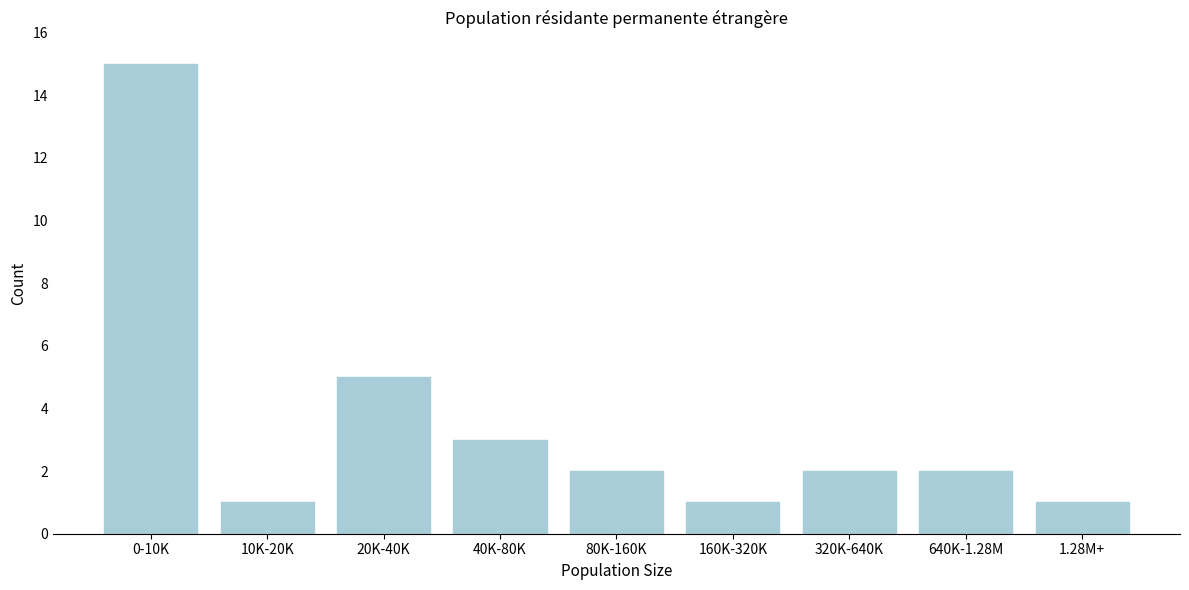

Reading left to right, extract all data points from this chart.

0-10K=15	10K-20K=1	20K-40K=5	40K-80K=3	80K-160K=2	160K-320K=1	320K-640K=2	640K-1.28M=2	1.28M+=1